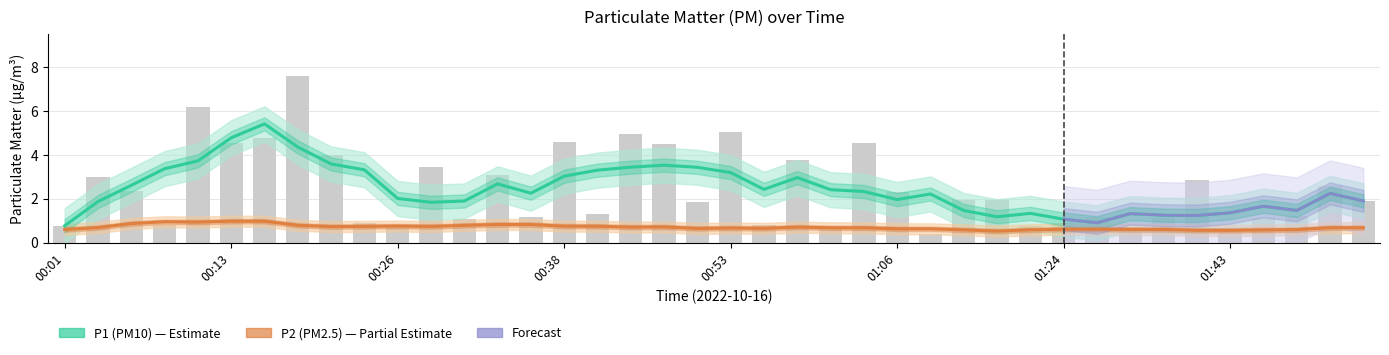

What is the label of the 26th bar from the left?

01:06